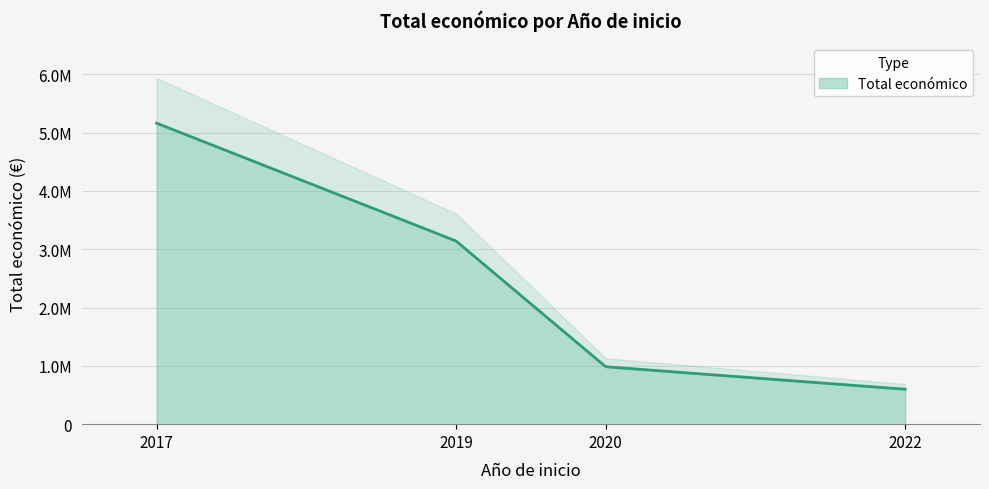

What is the change in value from 2022 to 2019?

+2543064